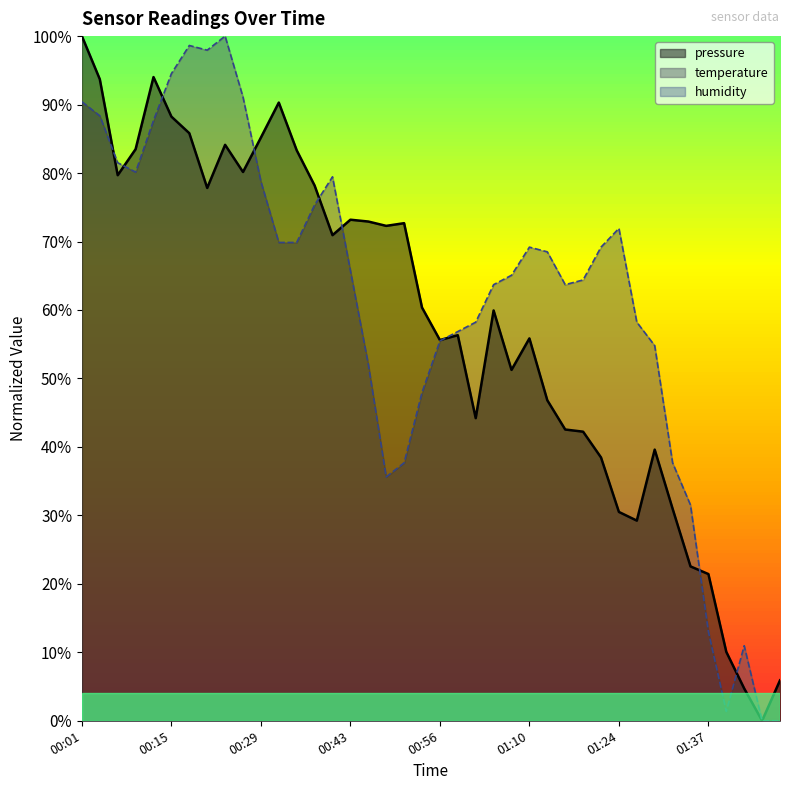

Between which two adjacent categories do pressure and temperature first intersect?

00:04 and 00:07